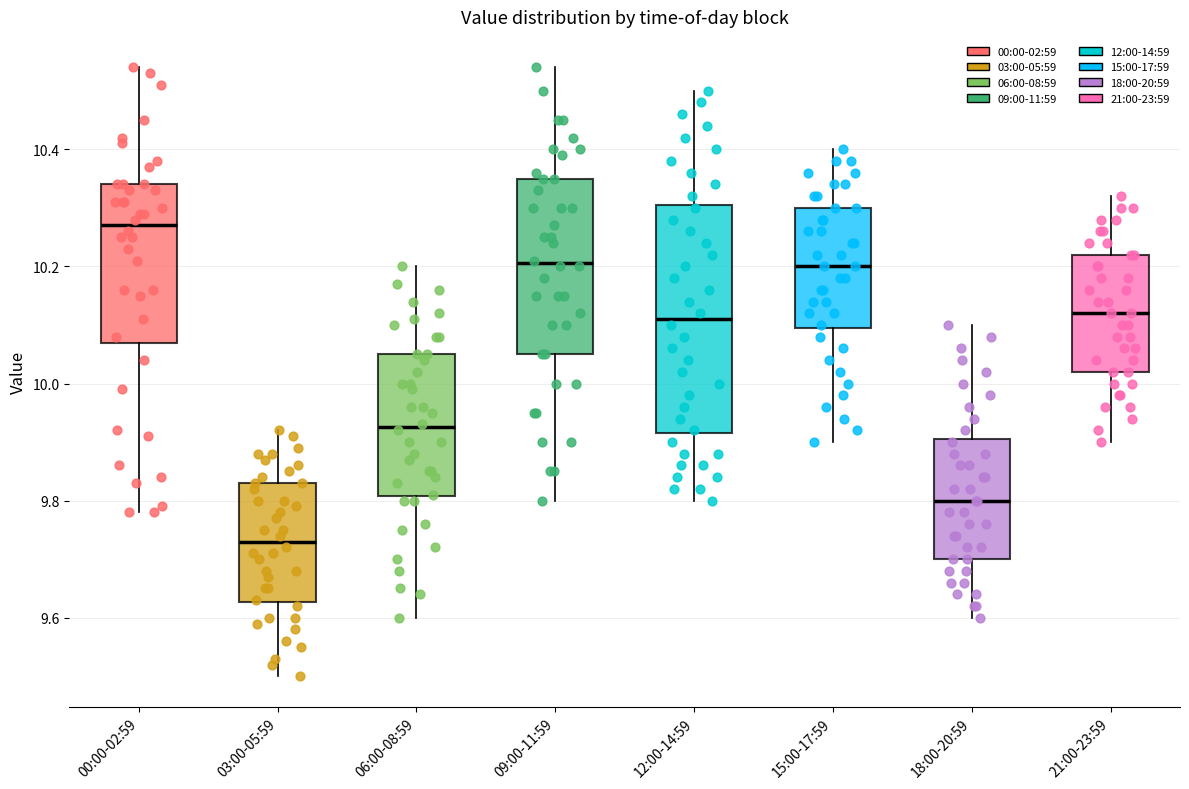

Which box is the tallest, from its lower edge to its upper edge?

12:00-14:59